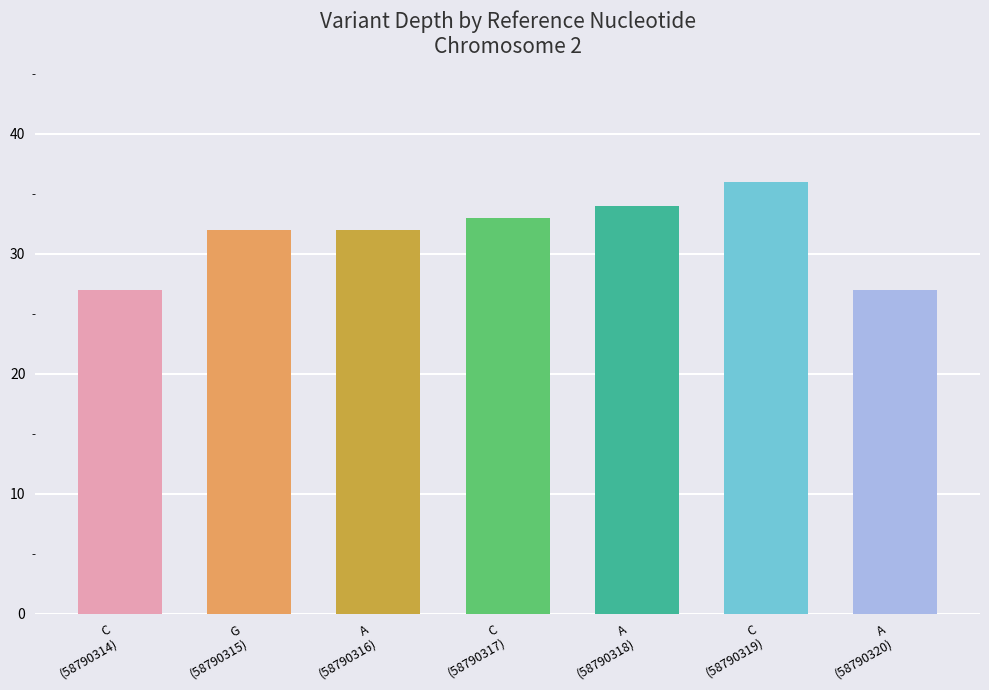

What is the difference between the second highest and minimum values?

7